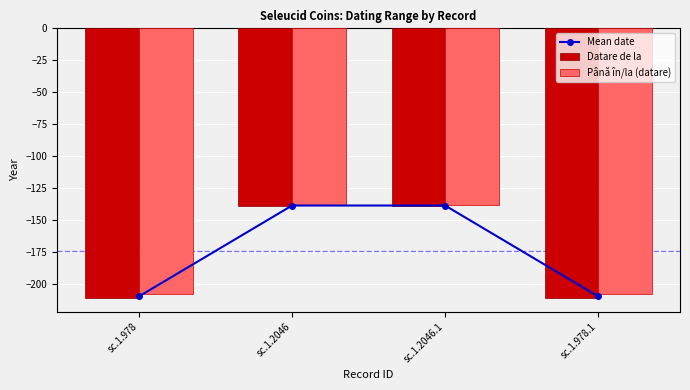

How many Până în/la (datare) values are between -208 and -138?

4